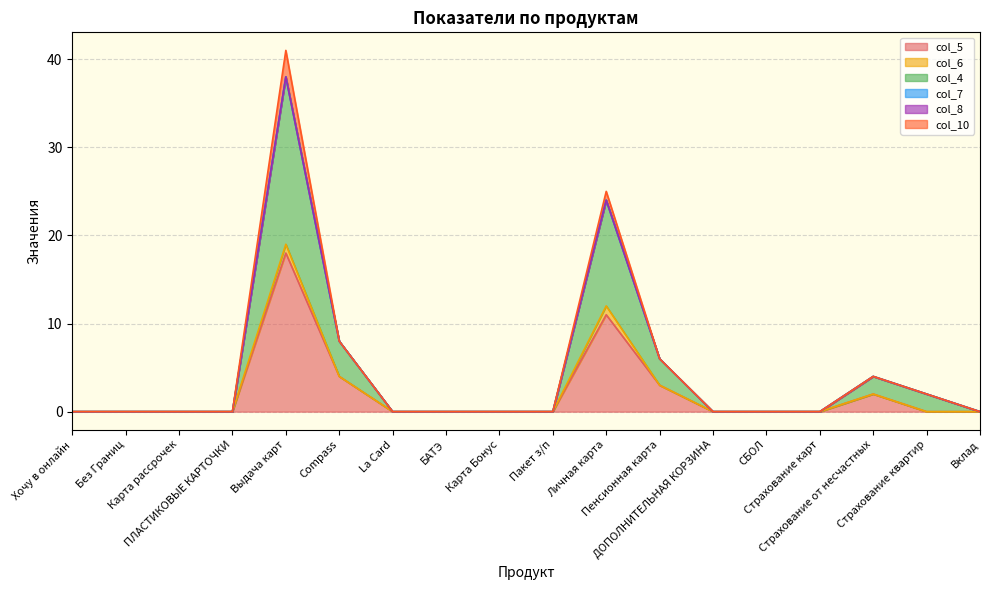

Does the chart display data point markers on the line(s)?

No